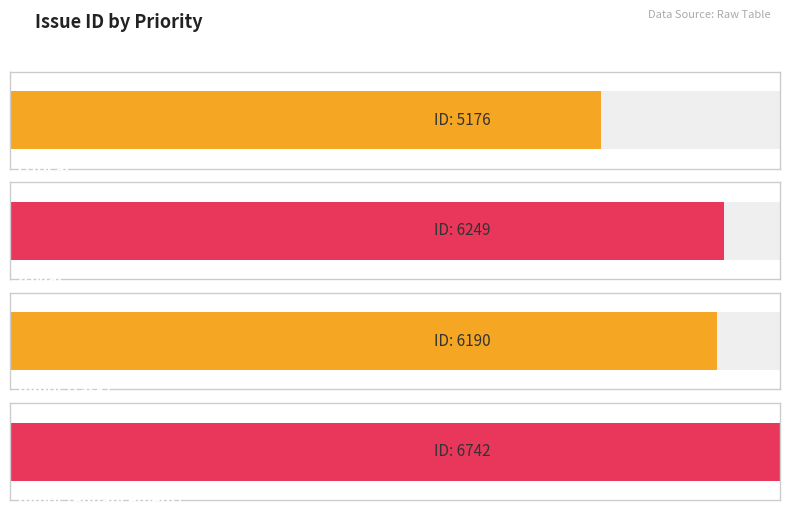

At which label is the value closest to 5959?

minor